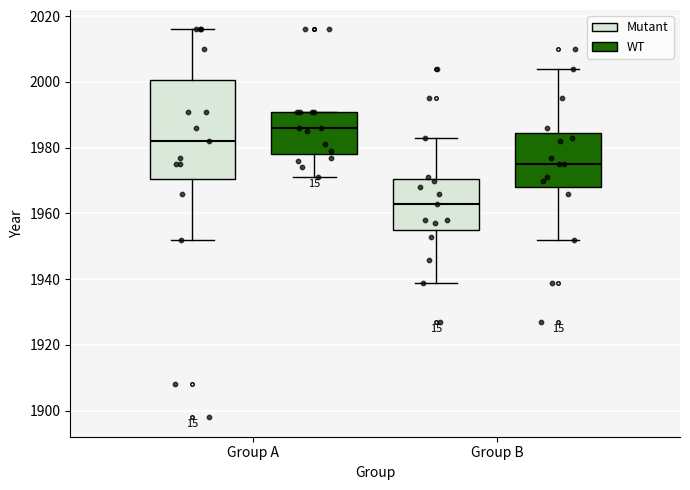

Which box's median line is the lowest?

Group B (Mutant)